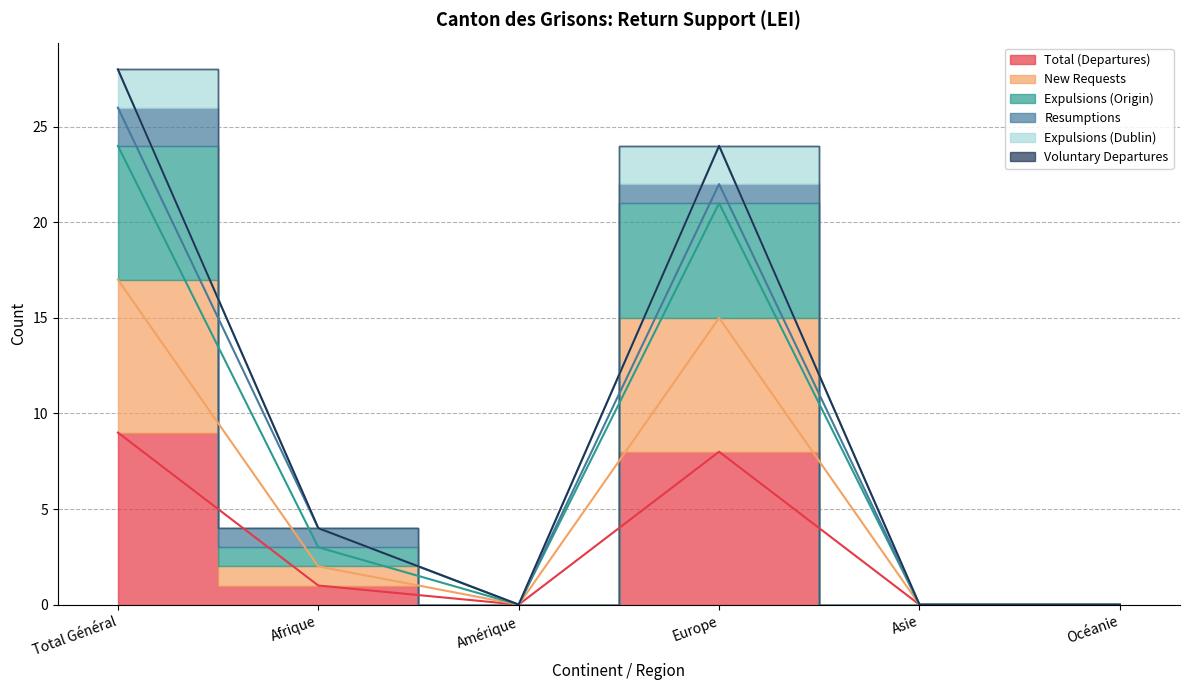

True or false: Expulsions (Dublin) and New Requests cross at least once.

False